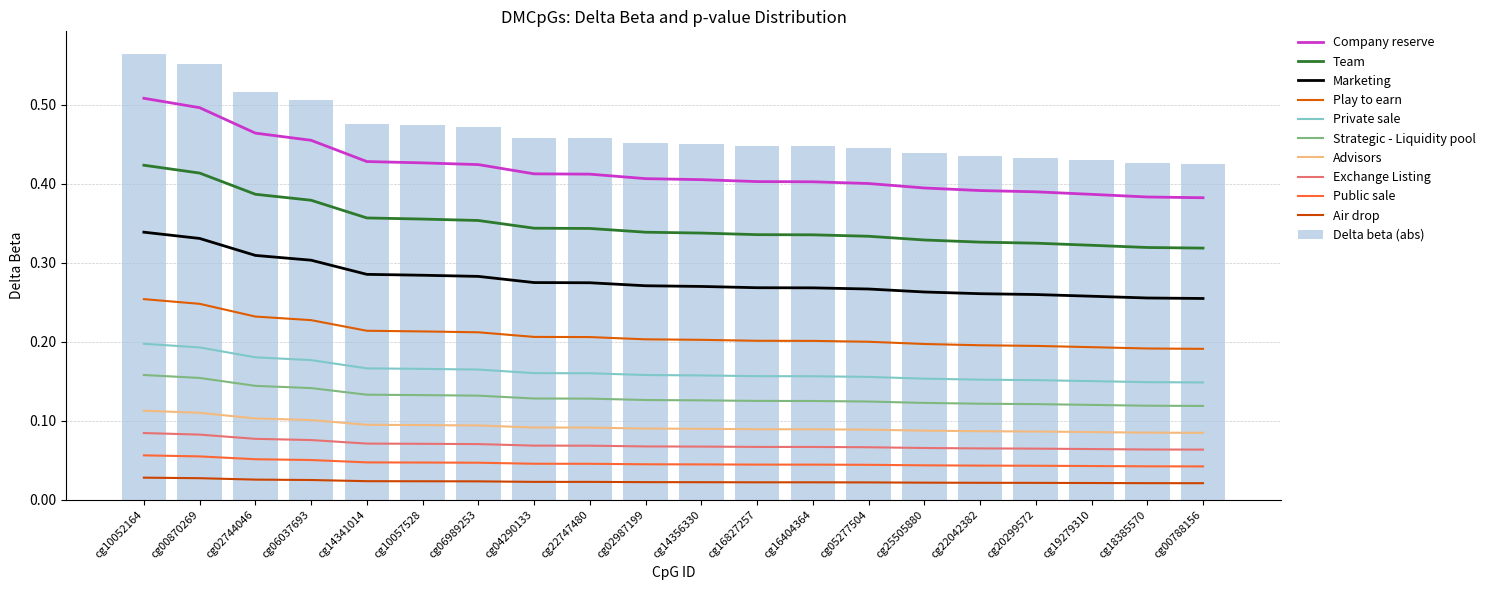

What is the average value?

0.4